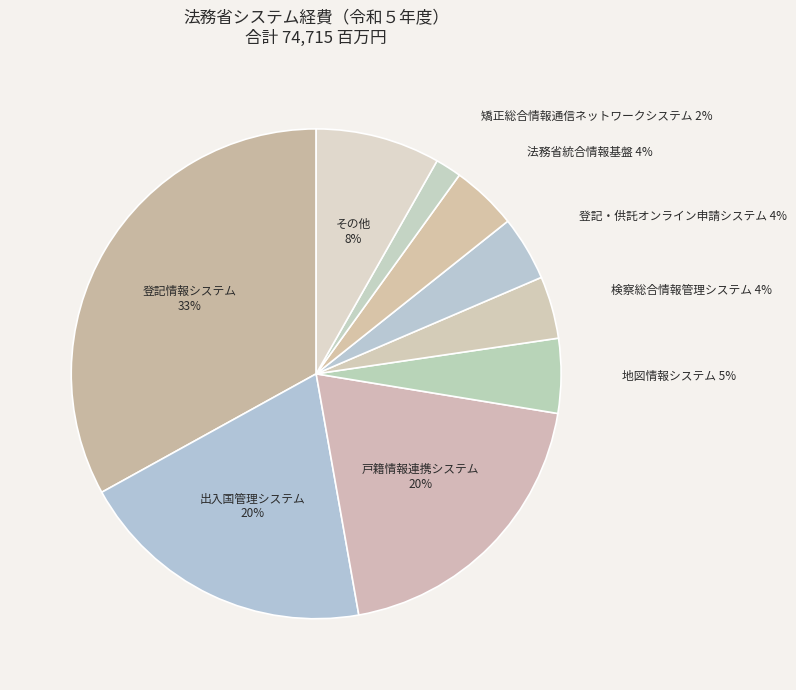

Between 戸籍情報連携システム and 矯正総合情報通信ネットワークシステム, which is larger?

戸籍情報連携システム